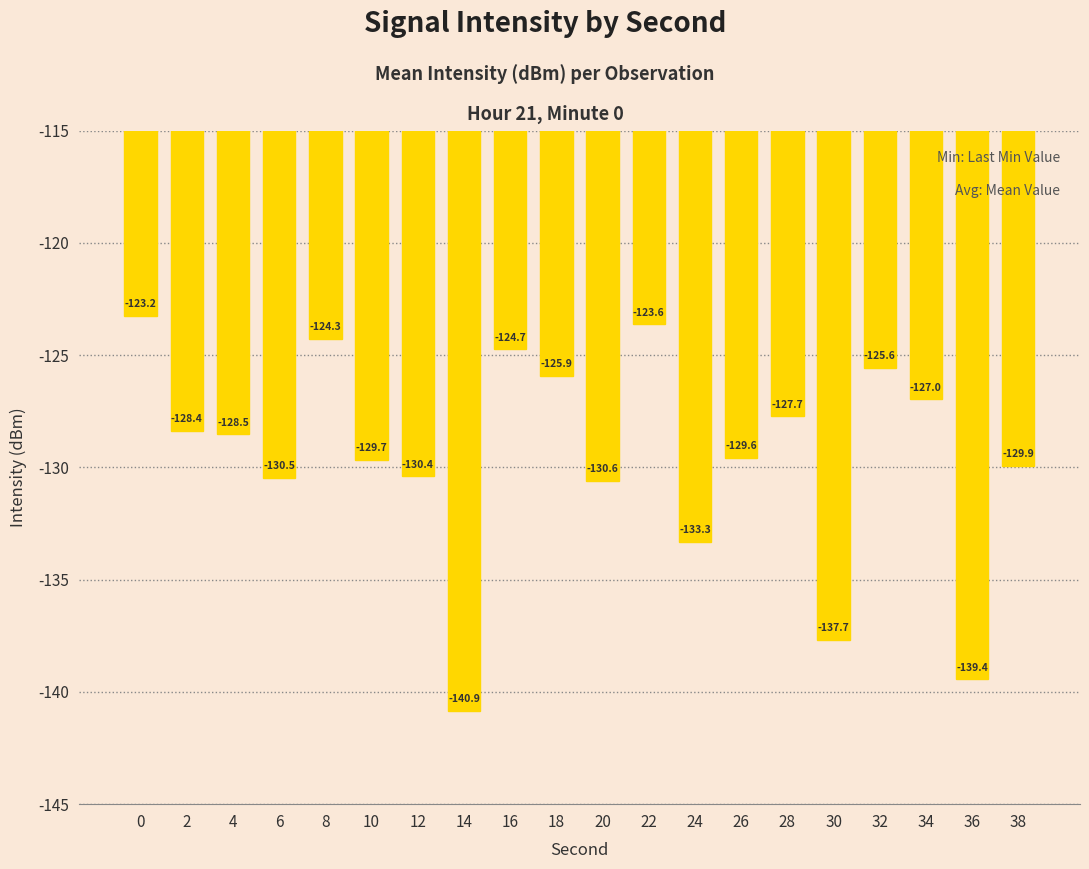

What is the difference between the values at 2 and 32?

2.8